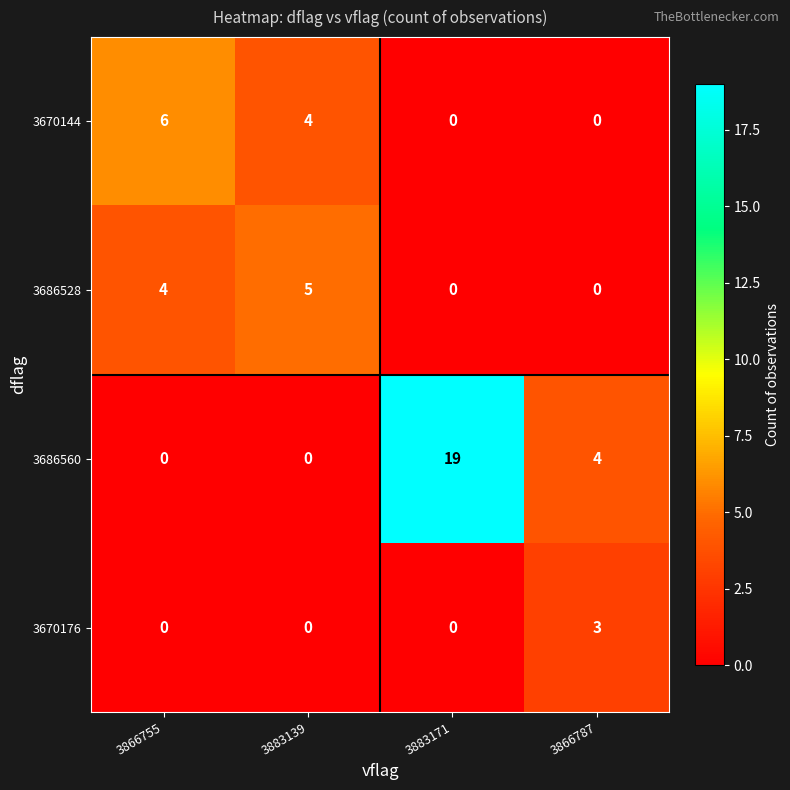

How many data points in 3686560 are less than 4?

2